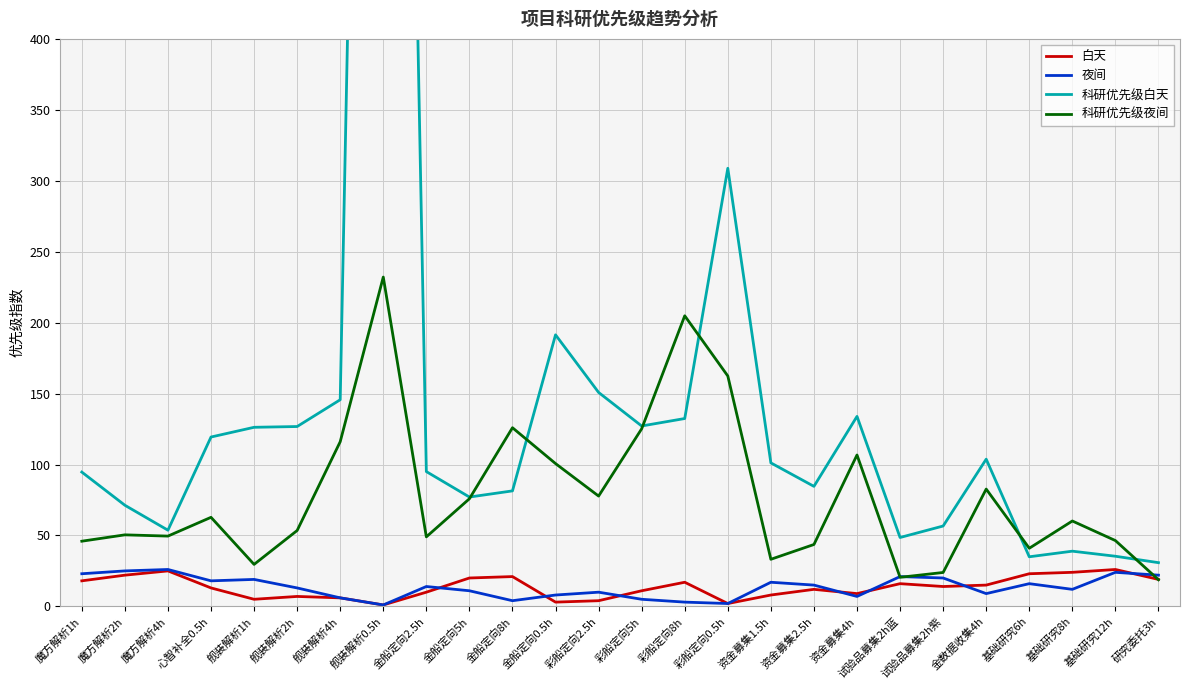

What is the total value across all series at 基础研究8h?

135.1